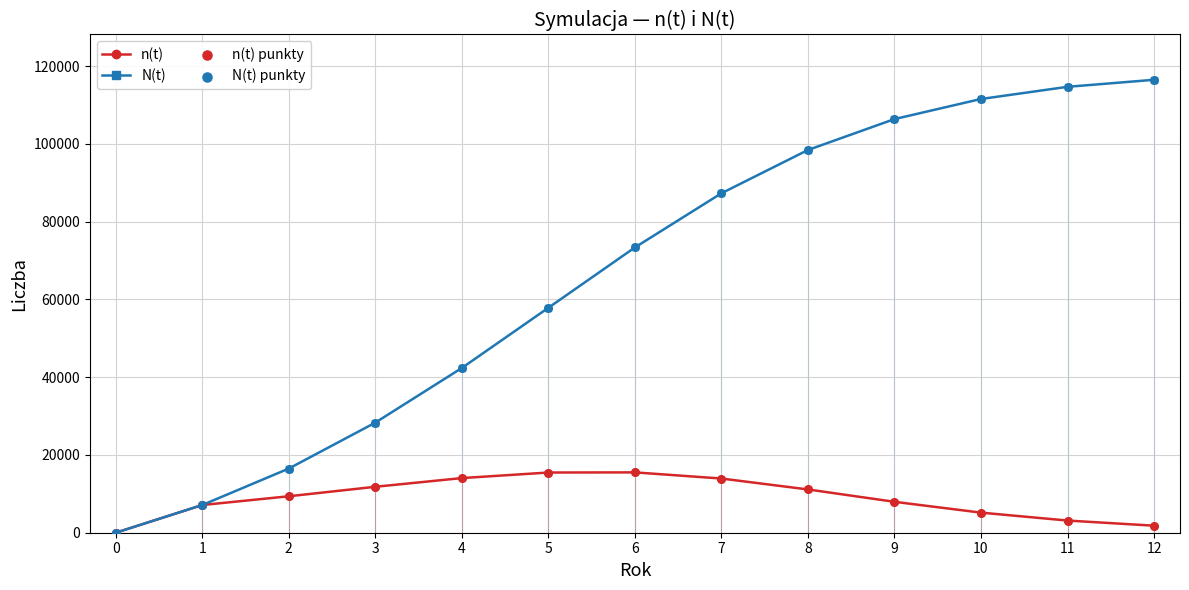

Is the value of N(t) at 5 greater than the value of n(t) at 0?

Yes